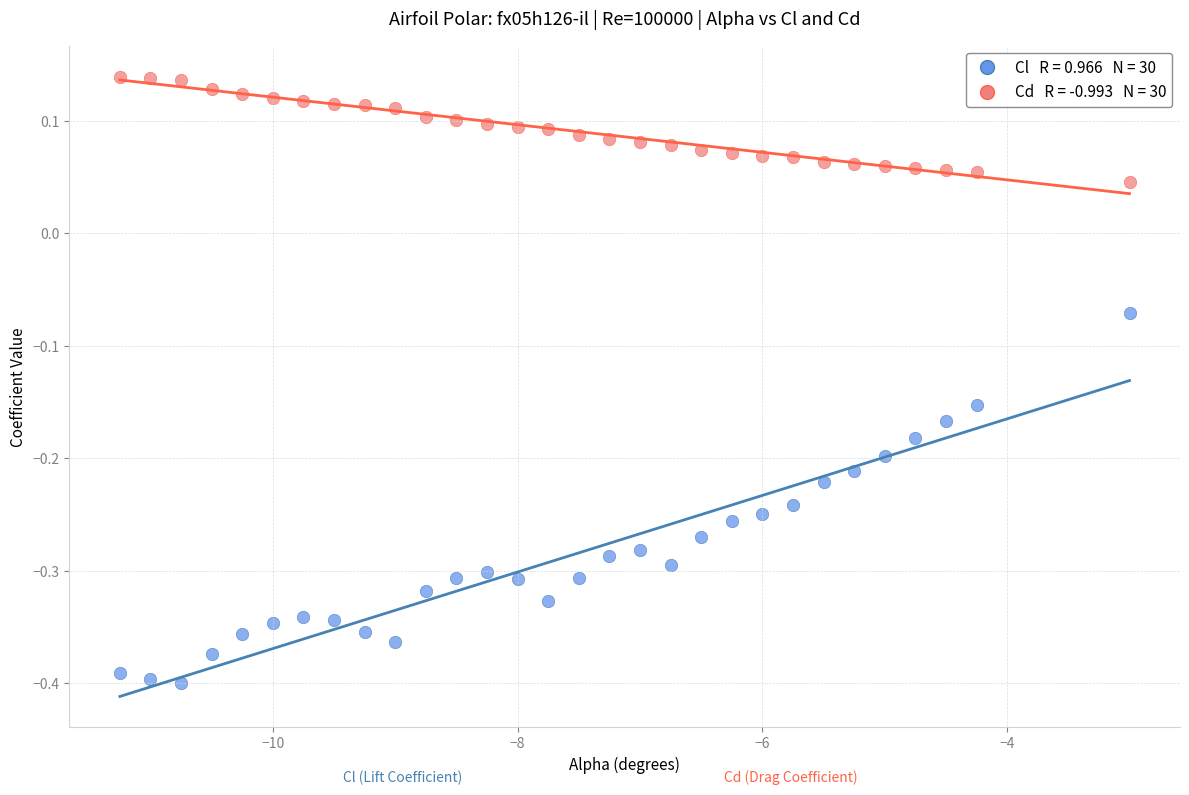

Across all data points, what is the range of X values (max minus min)?

8.2